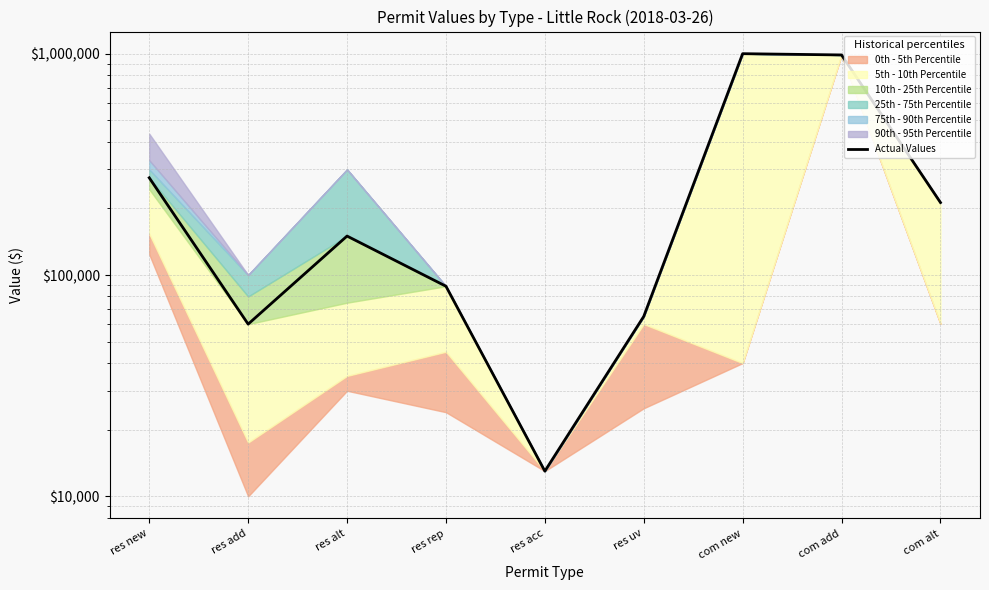

What position from the right is res rep?

6